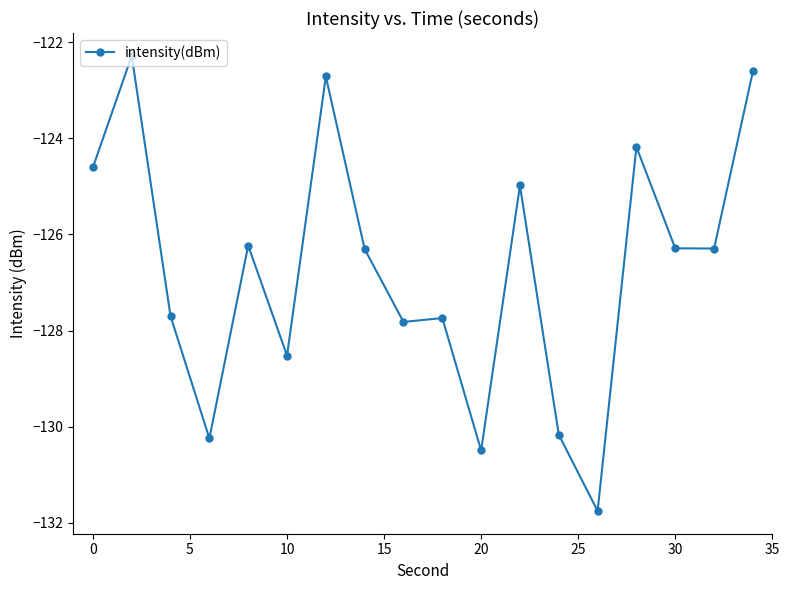

What is the value of the 3rd point from the left?

-127.7